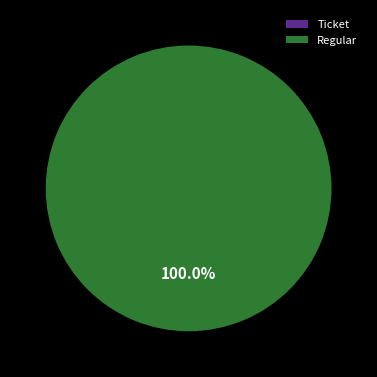

What is the change in value from Ticket to Regular?

+7